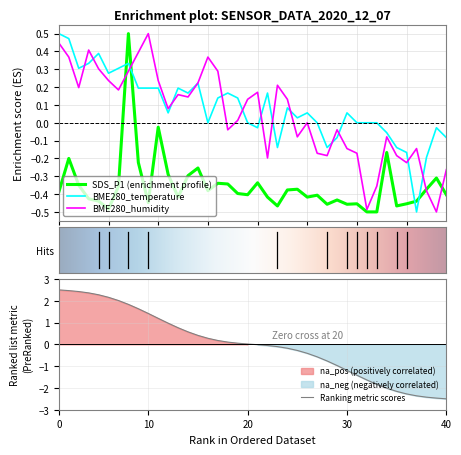

True or false: Ranking metric scores has a value of 2.5 at 0.

True